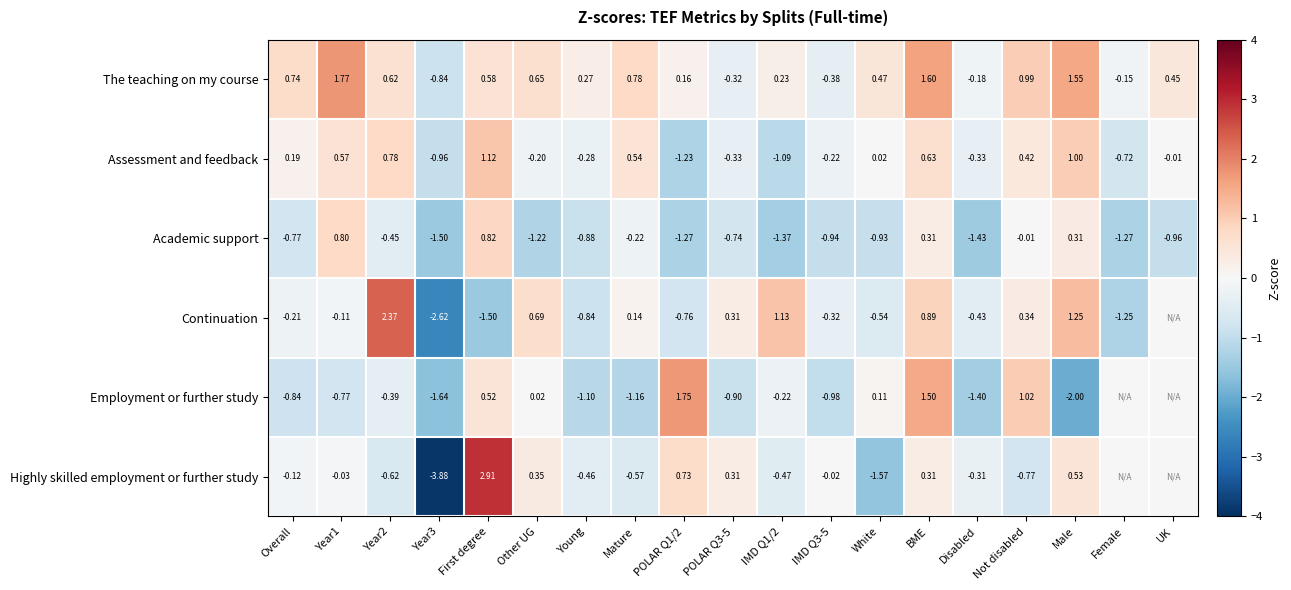

At which label does Academic support reach its peak?

First degree